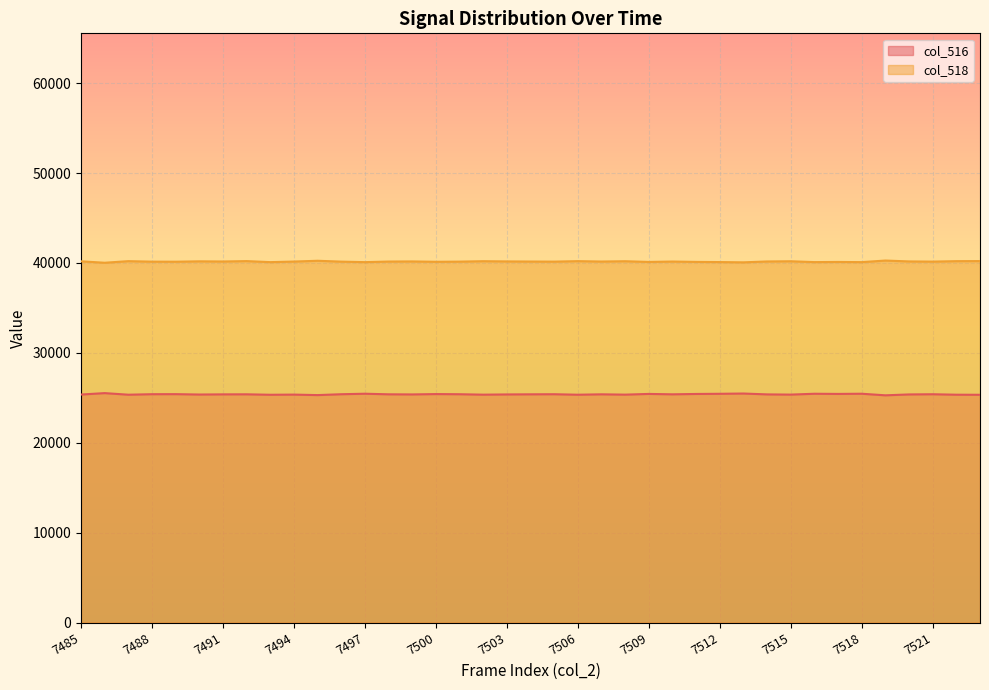

Which series has the widest spread of values?

col_516